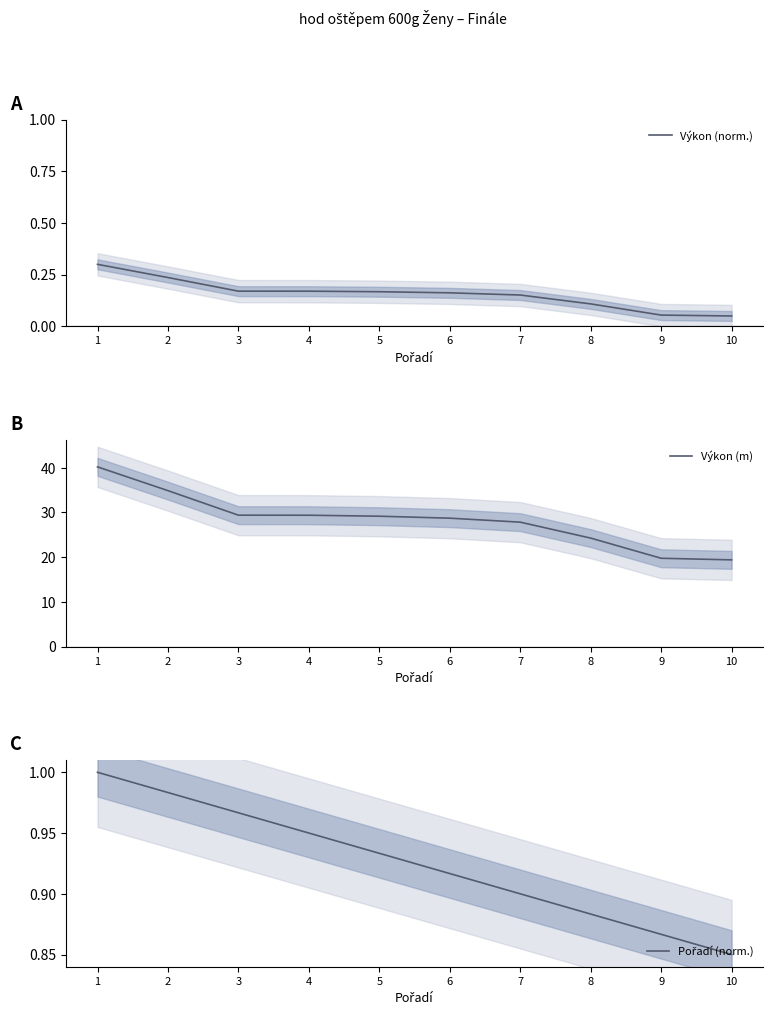

Is it true that Výkon (norm.) equals 0.2 at 7?

True